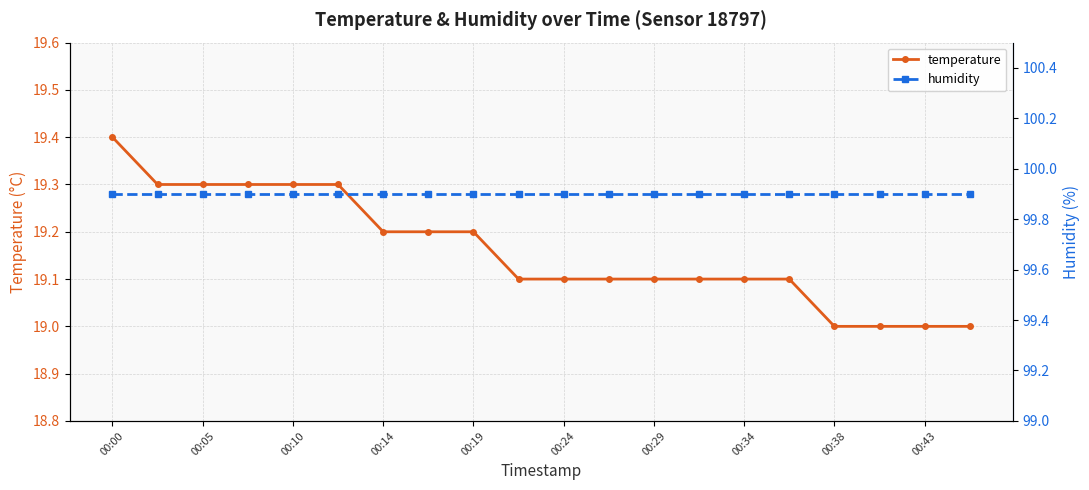

The temperature series shows 34.5 at 00:10. True or false?

False